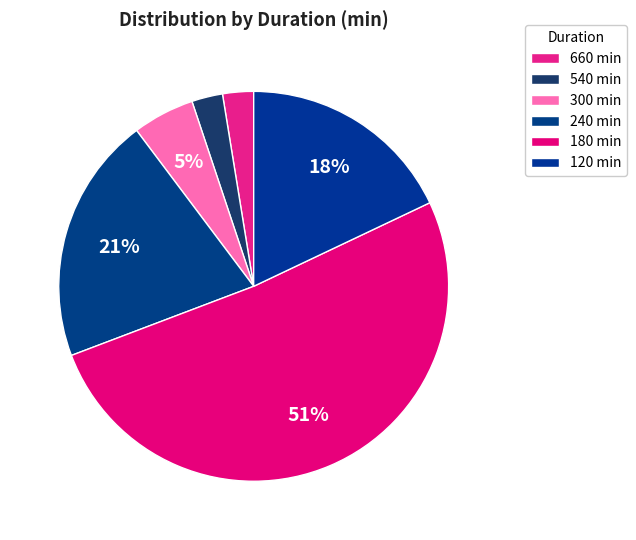

Which category has the smallest portion of the pie?

660